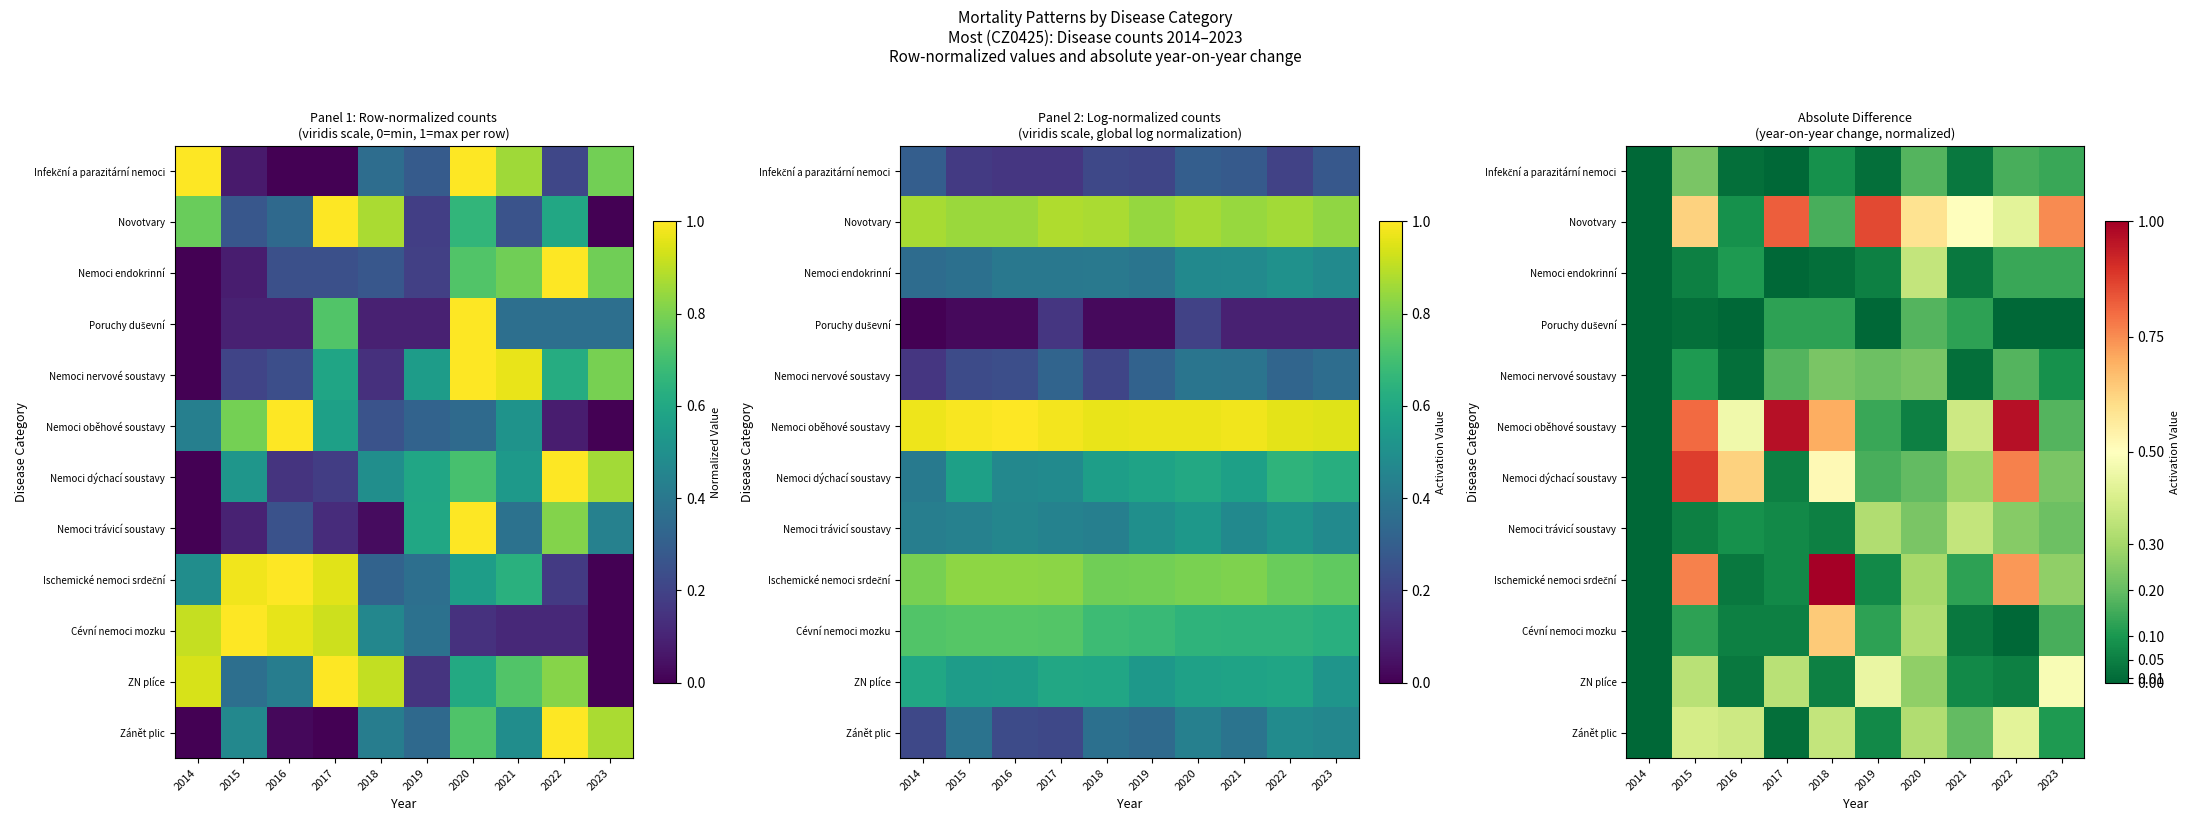

What is the difference between the Ischemické nemoci srdeční values at 2018 and 2019?

0.9